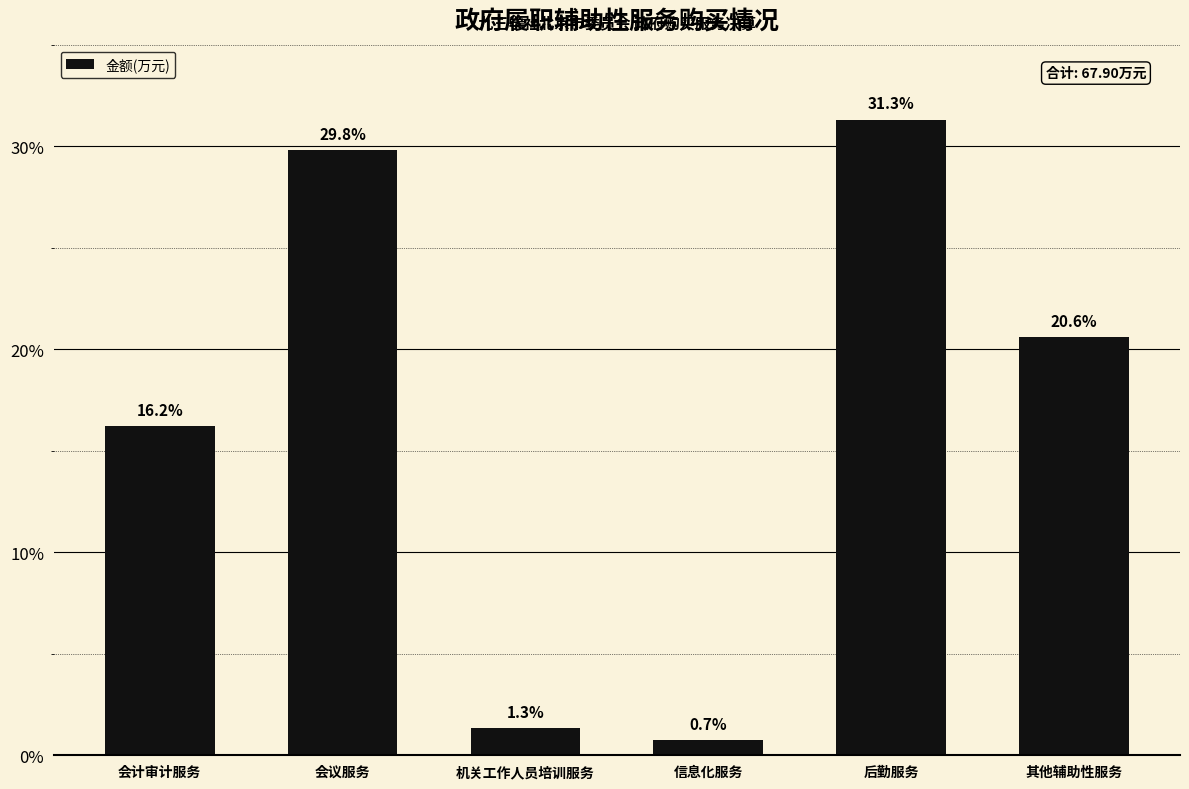

Reading right to left, transcribe all the data shown in this chart.

其他辅助性服务=20.6	后勤服务=31.3	信息化服务=0.7	机关工作人员培训服务=1.3	会议服务=29.8	会计审计服务=16.2